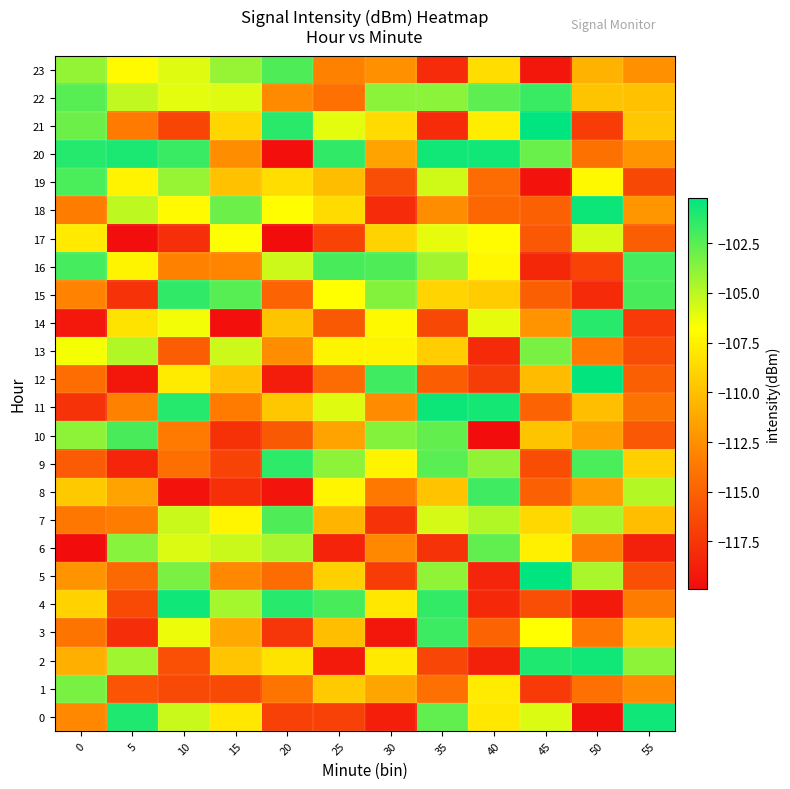

Reading left to right, extract all data points from this chart.

0: 0=-112.9	5=-101.0	10=-105.4	15=-108.0	20=-116.9	25=-116.9	30=-118.8	35=-102.7	40=-108.0	45=-105.8	50=-119.6	55=-100.6
1: 0=-103.4	5=-115.8	10=-116.4	15=-116.3	20=-113.9	25=-109.5	30=-111.4	35=-114.2	40=-107.8	45=-117.2	50=-114.2	55=-112.7
2: 0=-110.9	5=-104.3	10=-116.0	15=-109.7	20=-108.2	25=-119.1	30=-107.8	35=-116.6	40=-118.7	45=-101.0	50=-100.7	55=-103.8
3: 0=-113.9	5=-118.0	10=-106.3	15=-111.2	20=-117.6	25=-110.1	30=-119.3	35=-101.8	40=-114.8	45=-106.7	50=-113.8	55=-109.6
4: 0=-109.1	5=-116.3	10=-100.6	15=-104.5	20=-101.2	25=-102.1	30=-108.0	35=-101.6	40=-118.2	45=-116.1	50=-119.1	55=-113.5
5: 0=-112.2	5=-114.6	10=-103.4	15=-112.9	20=-114.4	25=-109.1	30=-117.2	35=-104.0	40=-118.5	45=-100.3	50=-104.6	55=-116.0
6: 0=-119.9	5=-103.7	10=-105.9	15=-105.4	20=-104.6	25=-118.5	30=-112.8	35=-117.7	40=-102.7	45=-107.5	50=-113.4	55=-118.7
7: 0=-113.8	5=-113.5	10=-105.4	15=-107.2	20=-102.3	25=-110.6	30=-117.6	35=-105.7	40=-104.8	45=-108.8	50=-104.6	55=-110.1
8: 0=-109.5	5=-111.4	10=-119.5	15=-117.8	20=-119.4	25=-107.3	30=-113.7	35=-109.8	40=-101.8	45=-115.0	50=-111.8	55=-104.9
9: 0=-115.4	5=-118.5	10=-114.2	15=-116.8	20=-101.4	25=-103.8	30=-107.3	35=-102.6	40=-103.9	45=-116.3	50=-102.1	55=-109.2
10: 0=-103.9	5=-102.1	10=-113.6	15=-117.8	20=-115.4	25=-111.5	30=-103.6	35=-102.8	40=-119.9	45=-109.8	50=-111.7	55=-115.6
11: 0=-117.6	5=-113.2	10=-101.1	15=-113.5	20=-109.6	25=-105.9	30=-112.7	35=-100.6	40=-100.8	45=-115.0	50=-110.1	55=-114.0
12: 0=-114.3	5=-119.3	10=-107.8	15=-109.9	20=-119.0	25=-114.4	30=-101.8	35=-115.2	40=-117.1	45=-110.2	50=-100.3	55=-115.2
13: 0=-106.6	5=-104.8	10=-115.2	15=-105.4	20=-112.6	25=-107.4	30=-107.3	35=-109.3	40=-118.2	45=-103.3	50=-113.6	55=-116.3
14: 0=-119.2	5=-108.2	10=-106.4	15=-119.7	20=-109.8	25=-115.5	30=-107.1	35=-116.5	40=-106.2	45=-112.3	50=-101.3	55=-117.2
15: 0=-113.2	5=-117.7	10=-101.5	15=-102.5	20=-114.8	25=-106.8	30=-103.7	35=-108.9	40=-109.4	45=-115.2	50=-118.1	55=-102.1
16: 0=-102.0	5=-107.3	10=-113.2	15=-113.0	20=-105.5	25=-102.1	30=-102.3	35=-104.4	40=-107.2	45=-118.3	50=-116.8	55=-102.0
17: 0=-107.9	5=-119.8	10=-118.0	15=-106.7	20=-119.9	25=-116.8	30=-109.0	35=-106.2	40=-107.0	45=-115.5	50=-105.8	55=-115.3
18: 0=-113.5	5=-105.1	10=-107.0	15=-103.0	20=-106.8	25=-108.6	30=-118.1	35=-112.6	40=-114.7	45=-115.1	50=-100.5	55=-112.1
19: 0=-102.2	5=-107.4	10=-104.1	15=-109.9	20=-108.5	25=-110.1	30=-116.1	35=-105.6	40=-114.4	45=-119.5	50=-107.1	55=-116.5
20: 0=-101.2	5=-100.9	10=-101.7	15=-112.6	20=-119.7	25=-101.4	30=-111.4	35=-100.7	40=-100.7	45=-102.9	50=-114.1	55=-112.3
21: 0=-103.0	5=-113.7	10=-116.6	15=-108.9	20=-101.3	25=-106.1	30=-108.6	35=-118.1	40=-107.7	45=-100.2	50=-117.2	55=-109.6
22: 0=-102.5	5=-105.2	10=-106.1	15=-106.0	20=-112.8	25=-114.1	30=-103.8	35=-103.8	40=-102.7	45=-101.7	50=-109.8	55=-110.0
23: 0=-104.0	5=-107.0	10=-106.0	15=-104.1	20=-102.2	25=-113.2	30=-112.5	35=-118.1	40=-108.4	45=-119.3	50=-110.7	55=-112.5